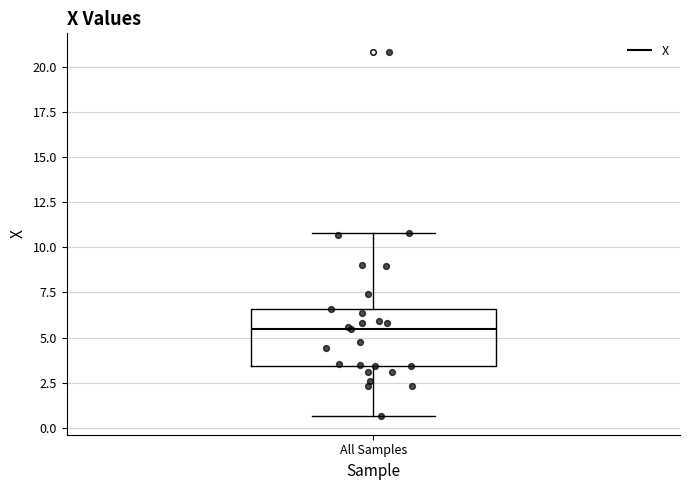

Where does the median line of the box for All Samples sit on the y-axis? The values are not printed on the chart, so give them approximately, as read against the axis.

5.5